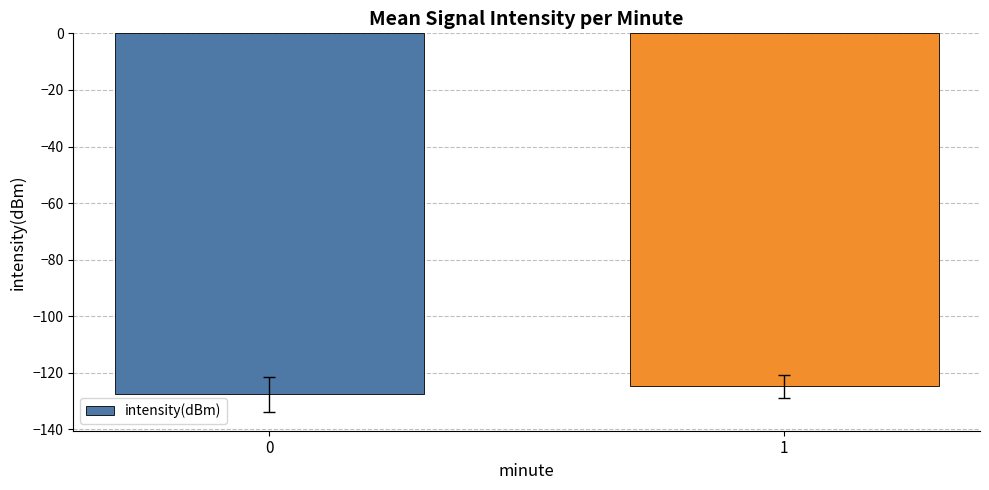

Reading left to right, extract all data points from this chart.

0=-127.6	1=-124.7